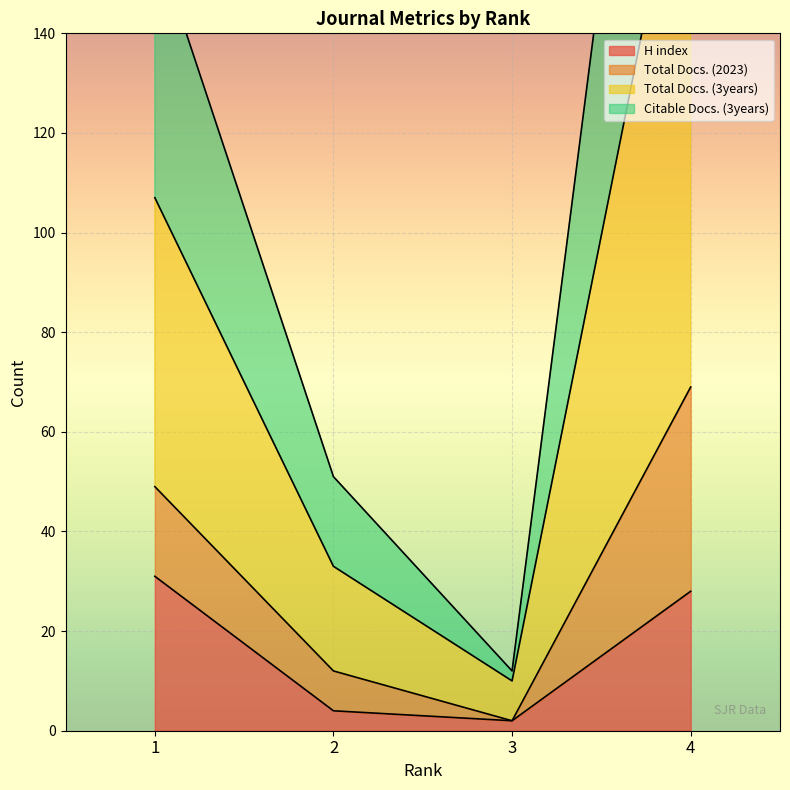

What is the sum of the Total Docs. (3years) values at 3 and 2?

43